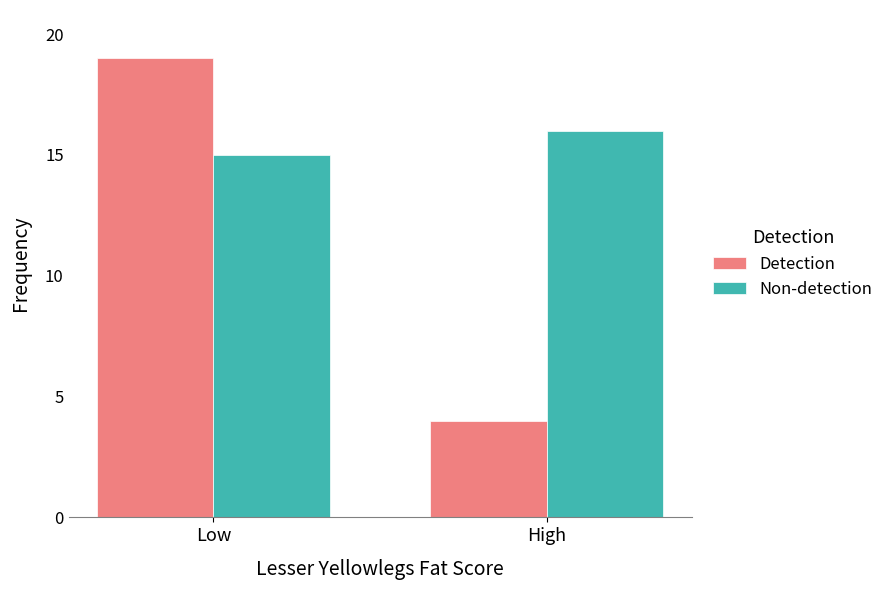

What is the difference between the maximum and minimum values in the Detection series?

15